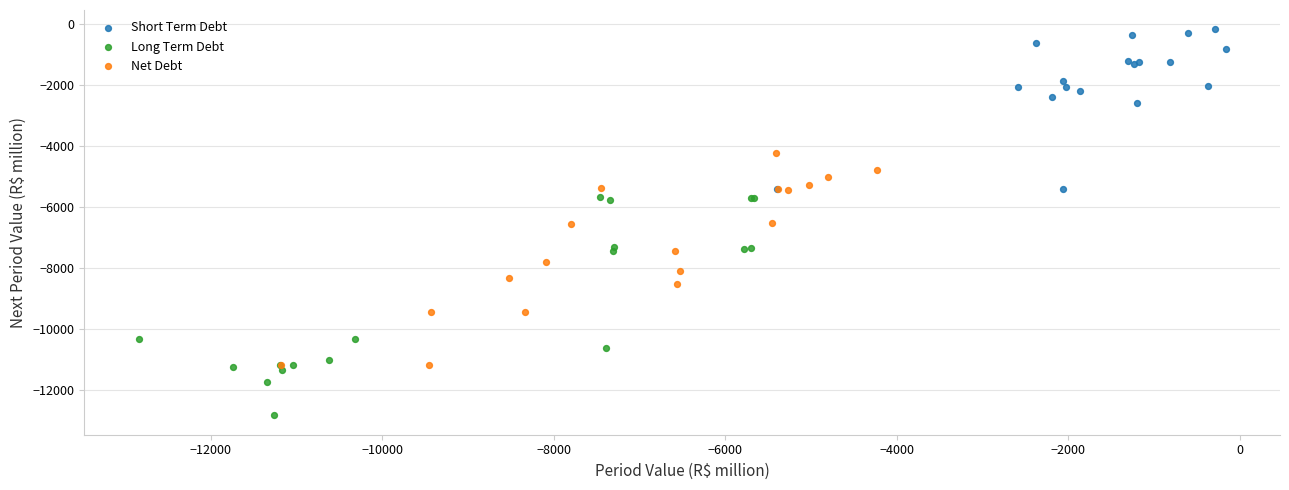

Which series contains the lowest Y value?

Long Term Debt